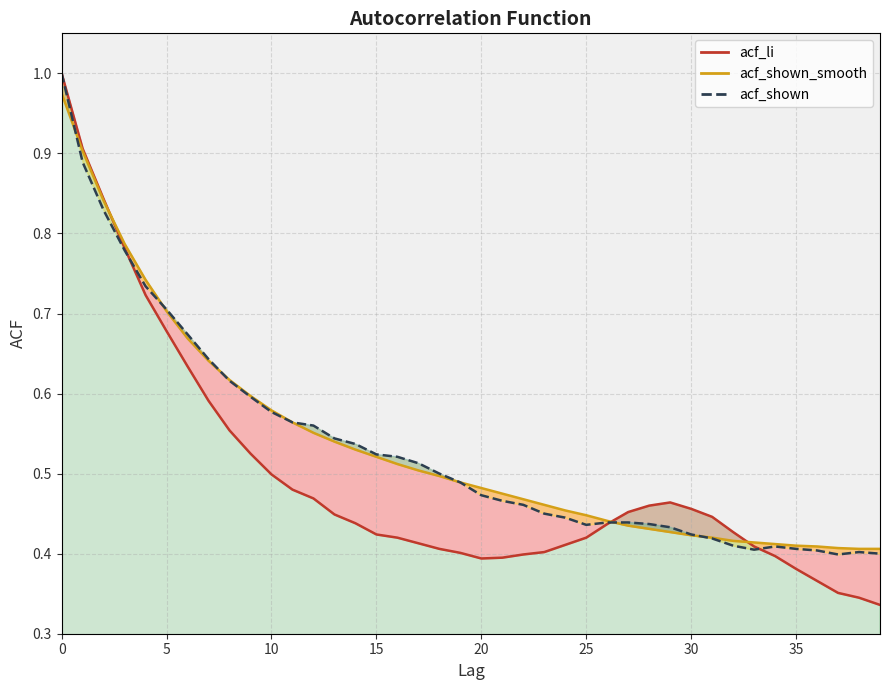

Between 20 and 30, which series saw the biggest shift?

acf_li (line)